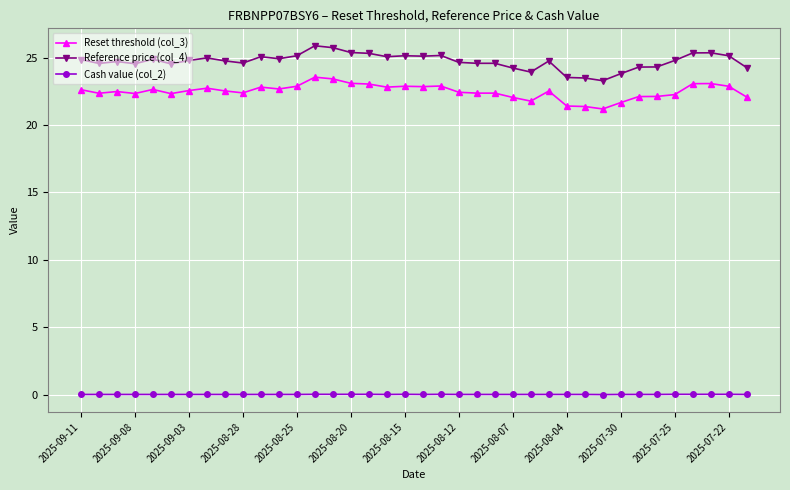

True or false: Reset threshold (col_3) has more than 0 interior local peaks.

True